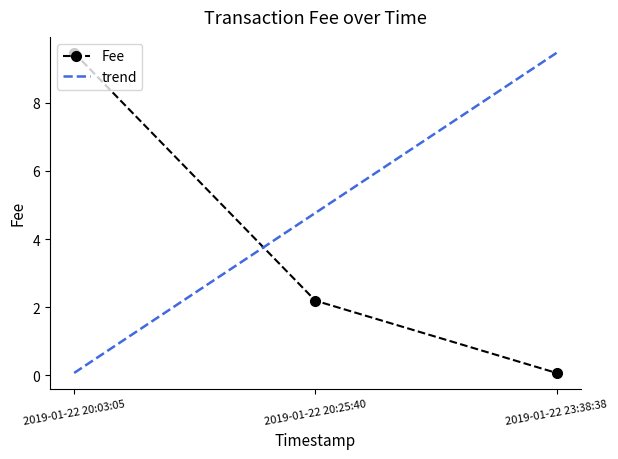

The value of Fee at 2019-01-22 20:03:05 is 9.5. True or false?

True